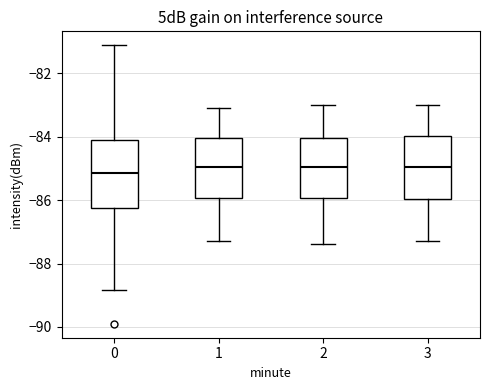

Reading left to right, read every box against the y-axis: the position of its median line, the range the box covers, and the ends of its whiskers. The values are not printed on the chart, so give them approximately, as read against the axis.

0: median -85.2, box -86.2 to -84.2, whiskers -88.8 to -81.2
1: median -85.0, box -86.0 to -84.0, whiskers -87.2 to -83.0
2: median -85.0, box -86.0 to -84.0, whiskers -87.4 to -83.0
3: median -85.0, box -86.0 to -84.0, whiskers -87.2 to -83.0